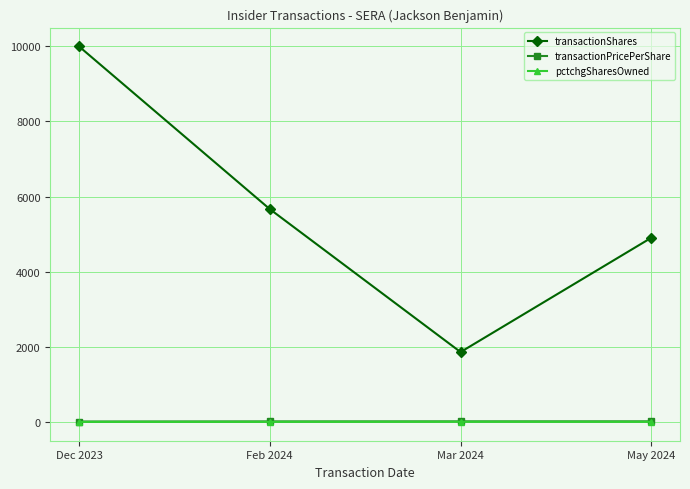

True or false: transactionShares and transactionPricePerShare cross at least once.

False